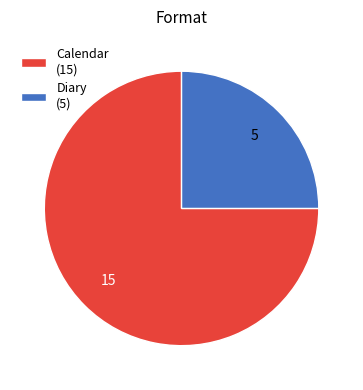

Do Diary (5) and Calendar (15) together represent more than half of the pie?

Yes